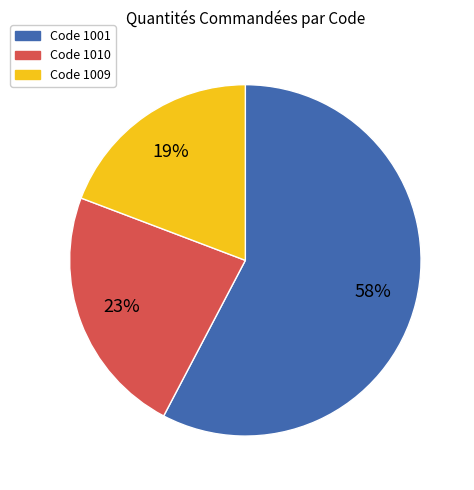

Is there any slice that represents more than half of the pie?

Yes